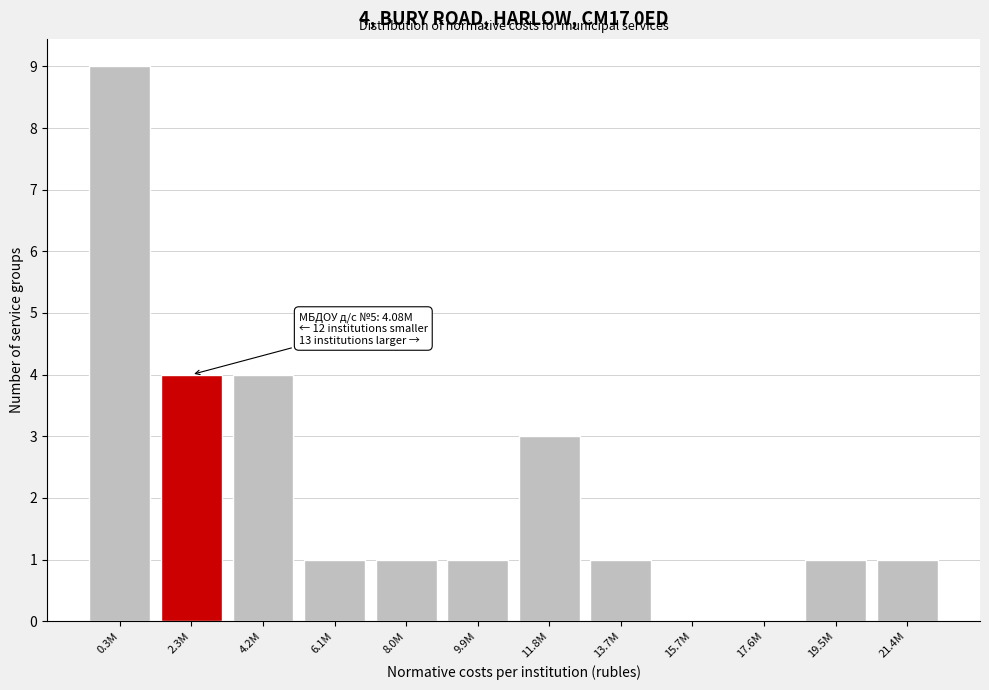

Reading left to right, transcribe all the data shown in this chart.

0.3M=9	2.3M=4	4.2M=4	6.1M=1	8.0M=1	9.9M=1	11.8M=3	13.7M=1	15.7M=0	17.6M=0	19.5M=1	21.4M=1